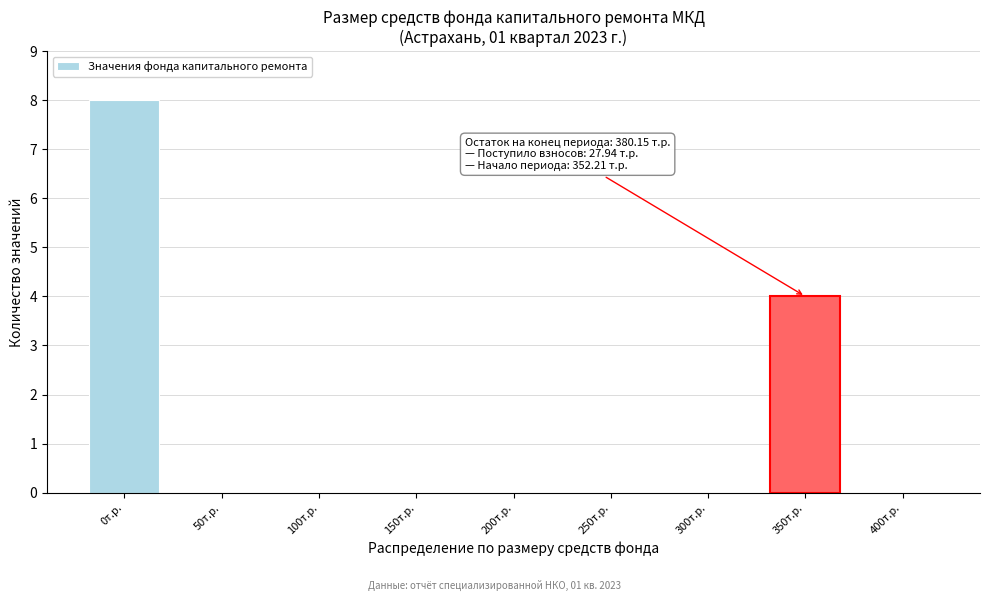

Reading right to left, what are all the values shown in this chart?

400т.р.=0	350т.р.=4	300т.р.=0	250т.р.=0	200т.р.=0	150т.р.=0	100т.р.=0	50т.р.=0	0т.р.=8